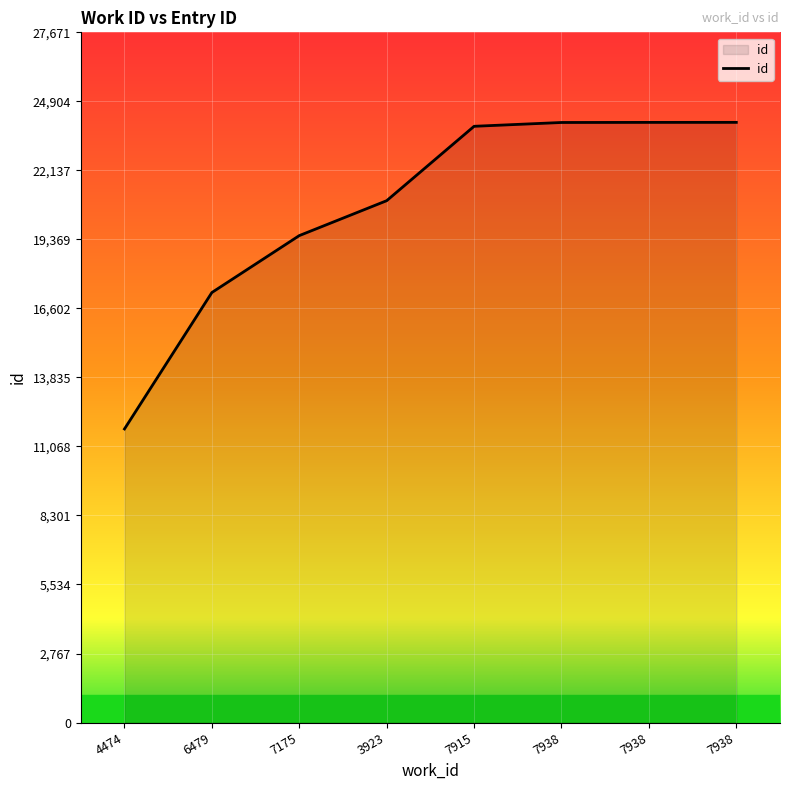

How many values are below 23904?

4